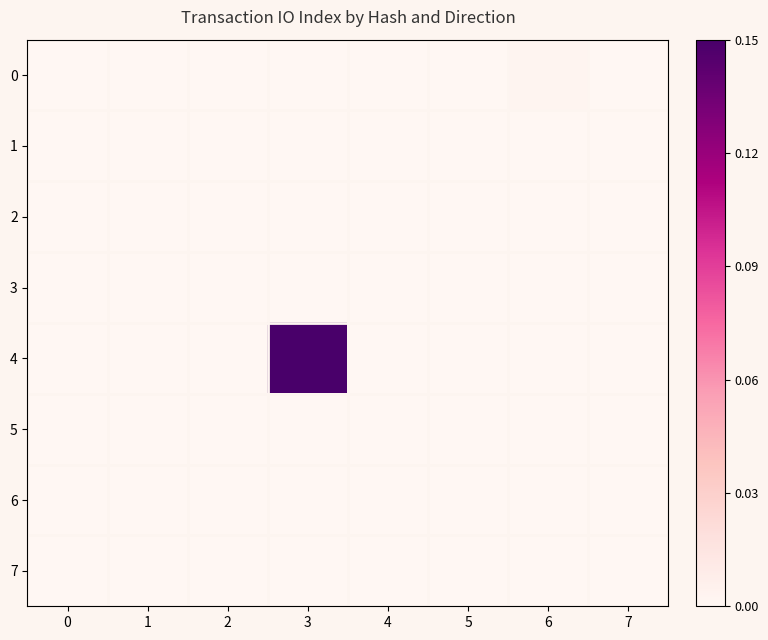

At 3, list the series in order from smallest to largest.

row_0, row_1, row_2, row_3, row_5, row_6, row_7, row_4